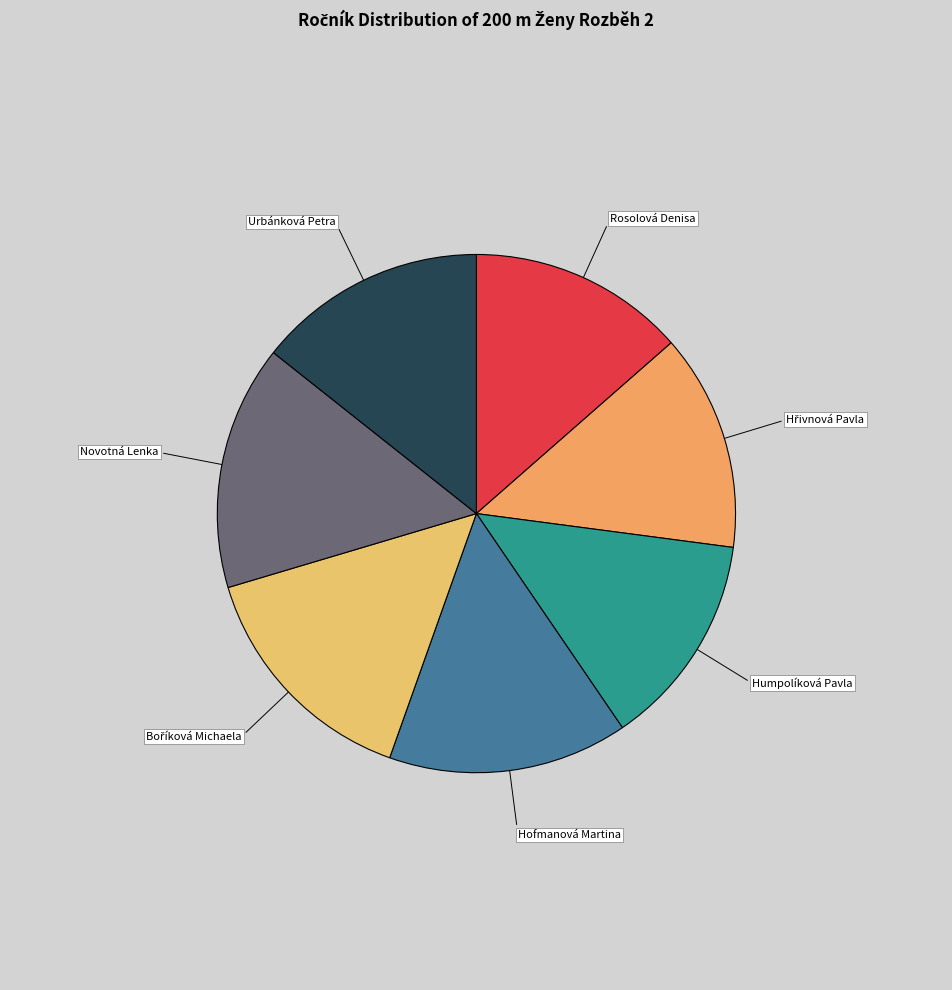

Is there any slice that represents more than half of the pie?

No